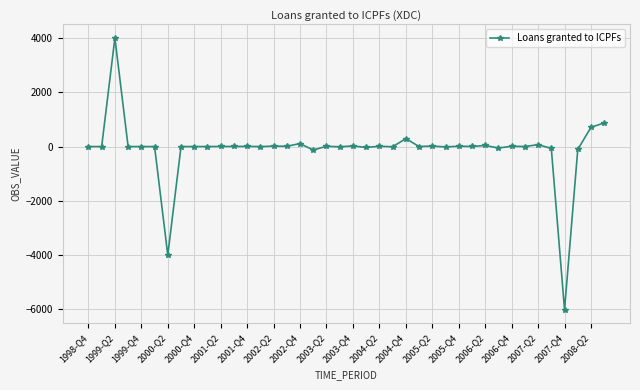

What is the greatest value displayed?

4000